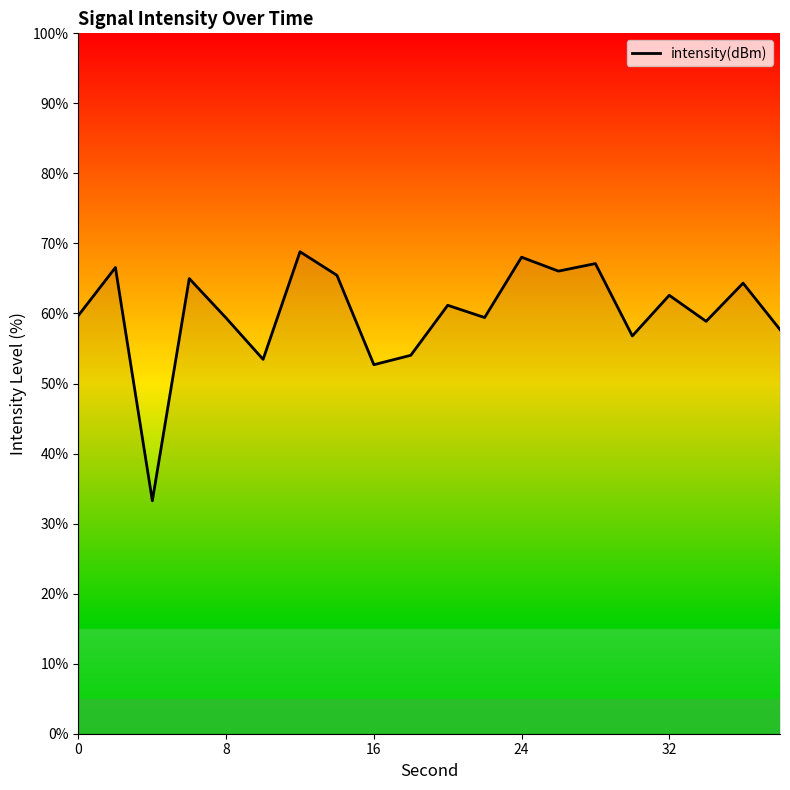

What is the difference between the maximum and minimum values?

35.6